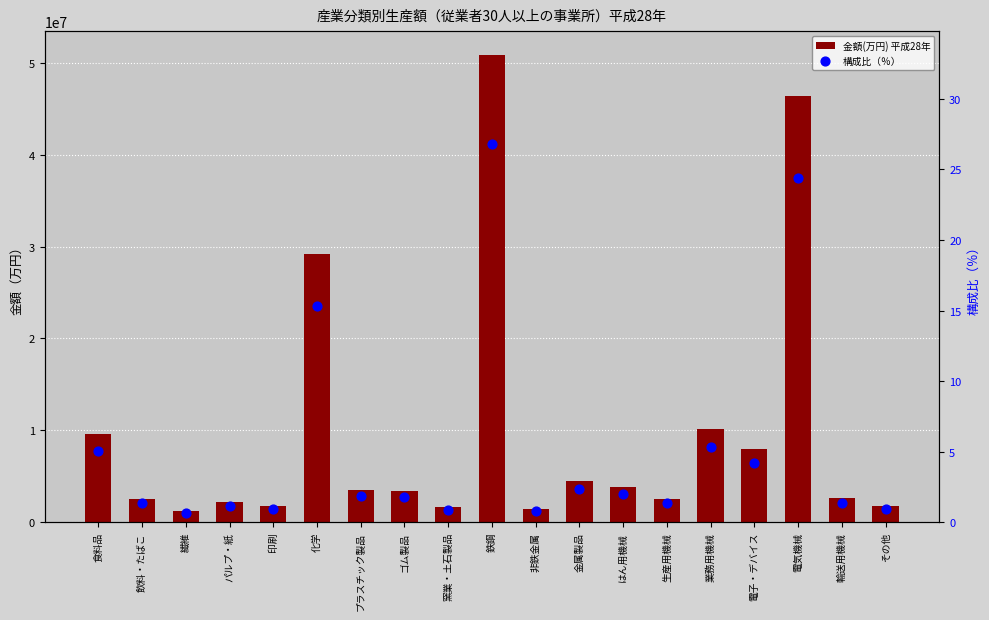

Which series contains the highest Y value?

金額(万円) 平成28年